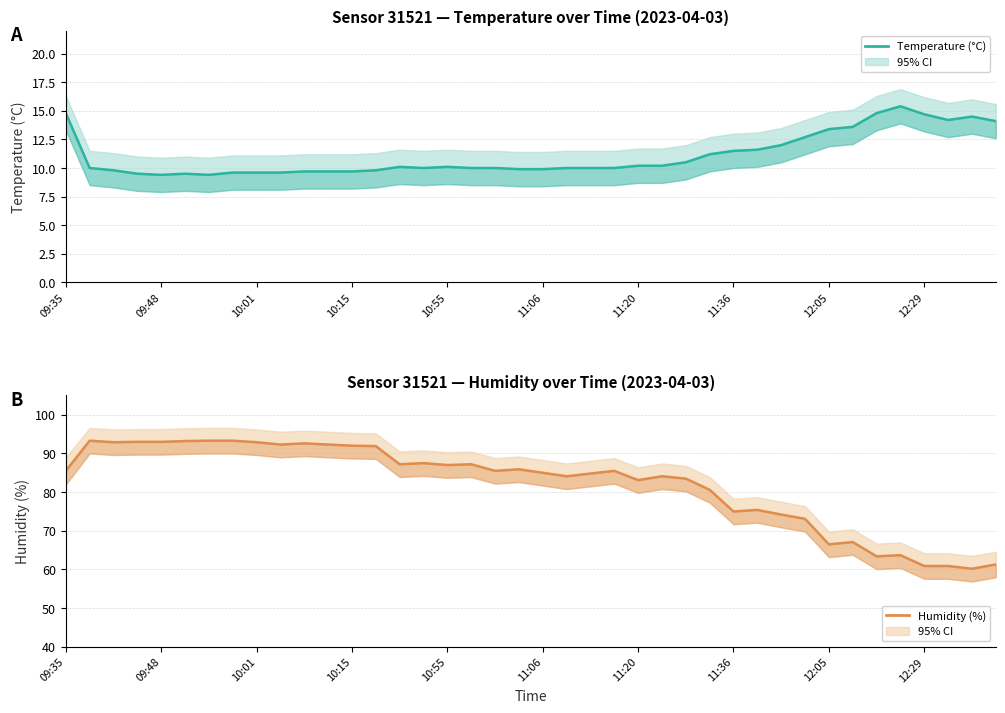

How many data points in Humidity (%) are above 85?

21